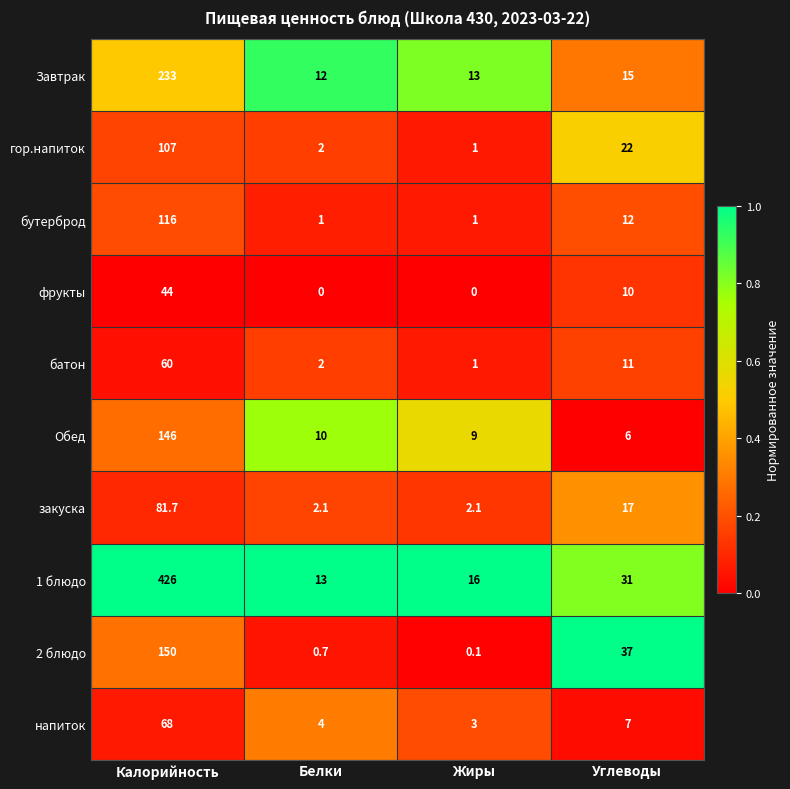

Which series has the widest spread of values?

1 блюдо